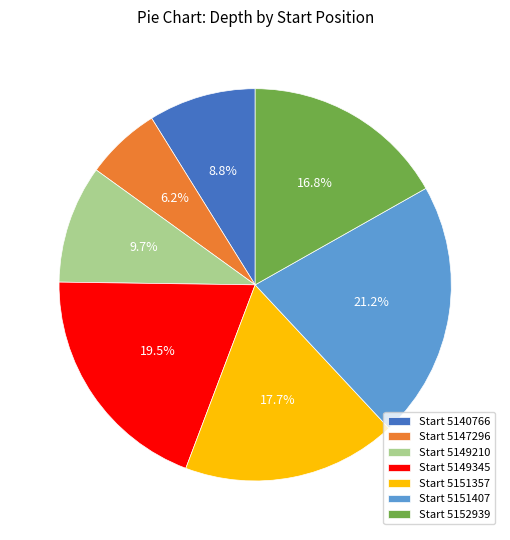

Is there a majority slice in this chart?

No